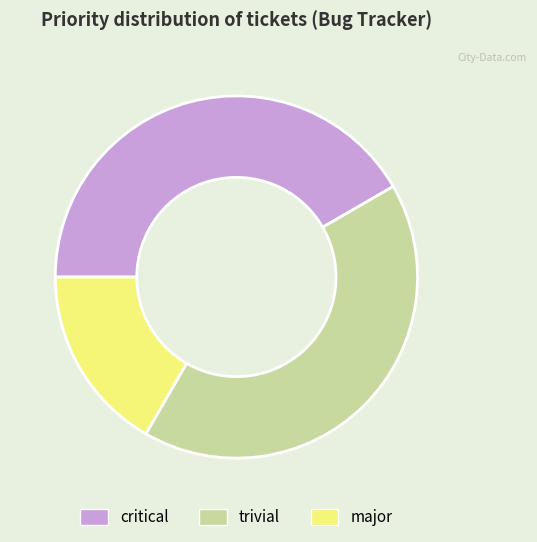

True or false: trivial accounts for 42% of the total.

True